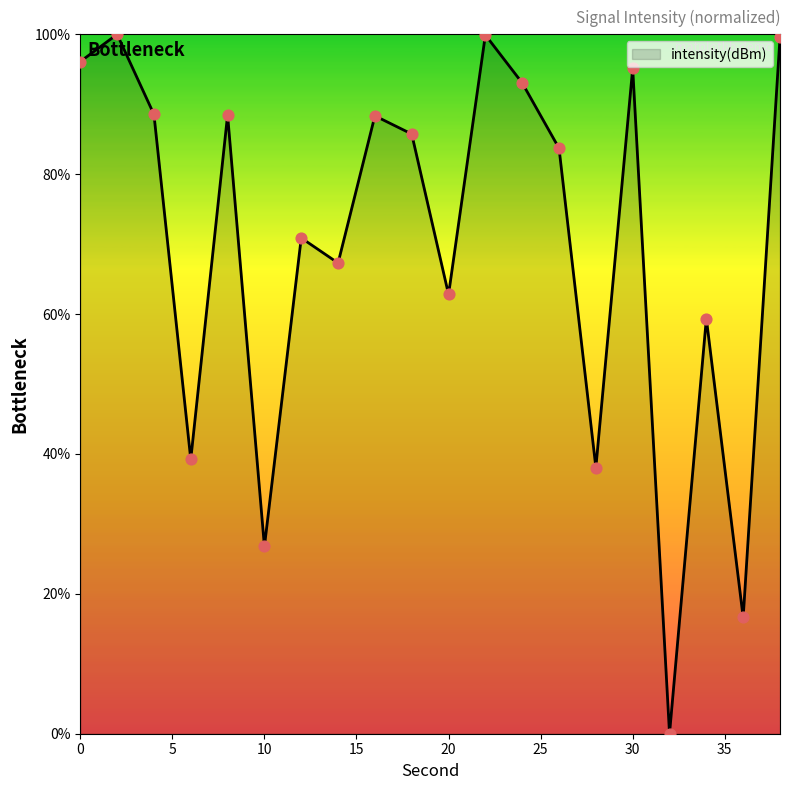

What is the difference between the maximum and minimum values?

100.0